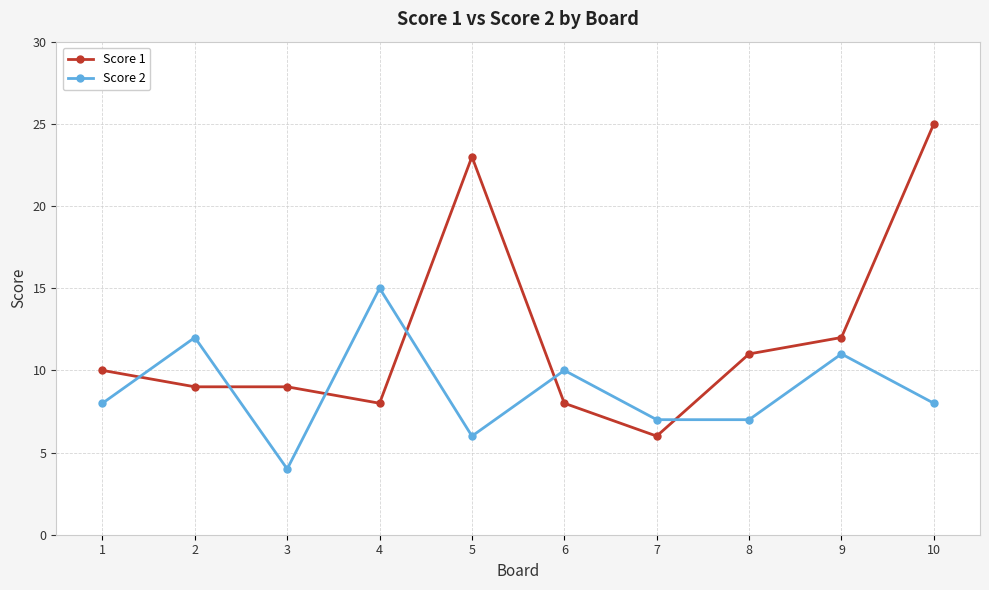

Rank the series by their average value, from highest to lowest.

Score 1, Score 2